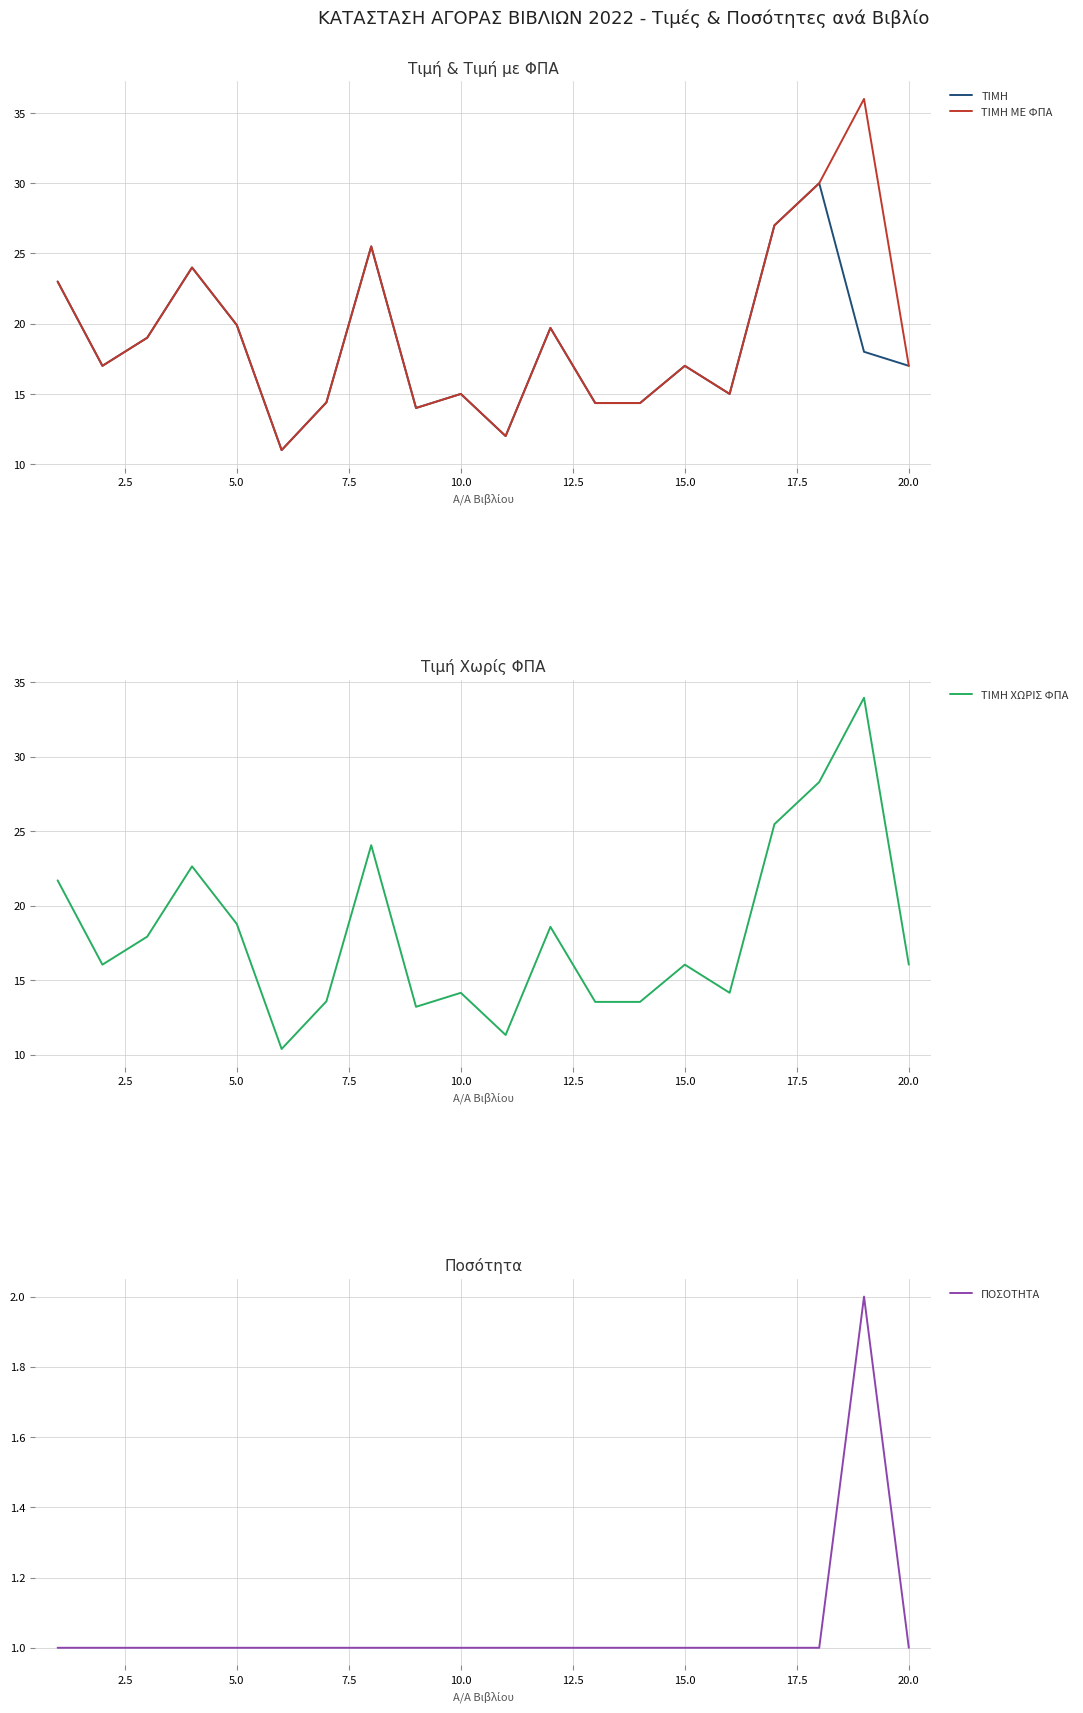

True or false: ΤΙΜΗ ΜΕ ΦΠΑ has a value of 19.9 at 5.0.

True